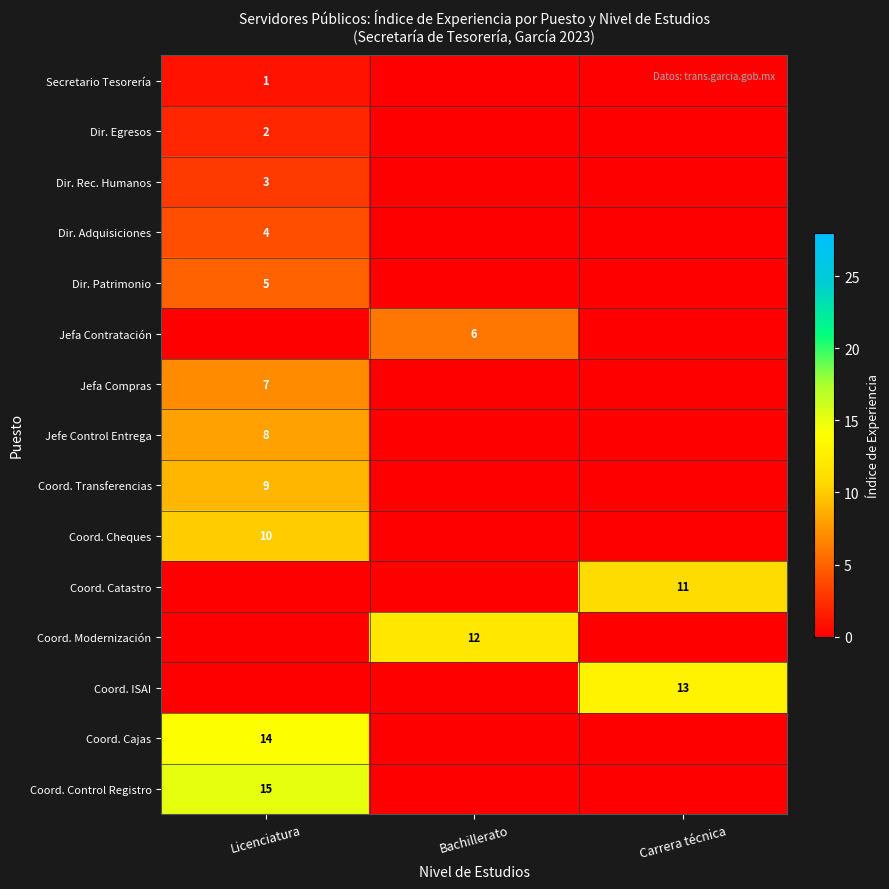

The Secretario Tesorería series shows 1 at Licenciatura. True or false?

True